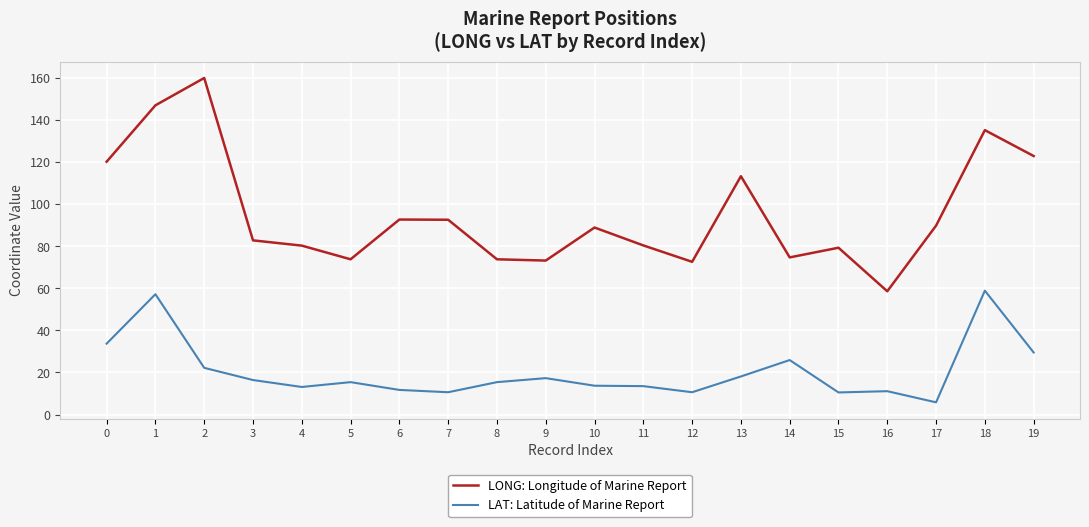

What is the total value across all series at 15?

89.8